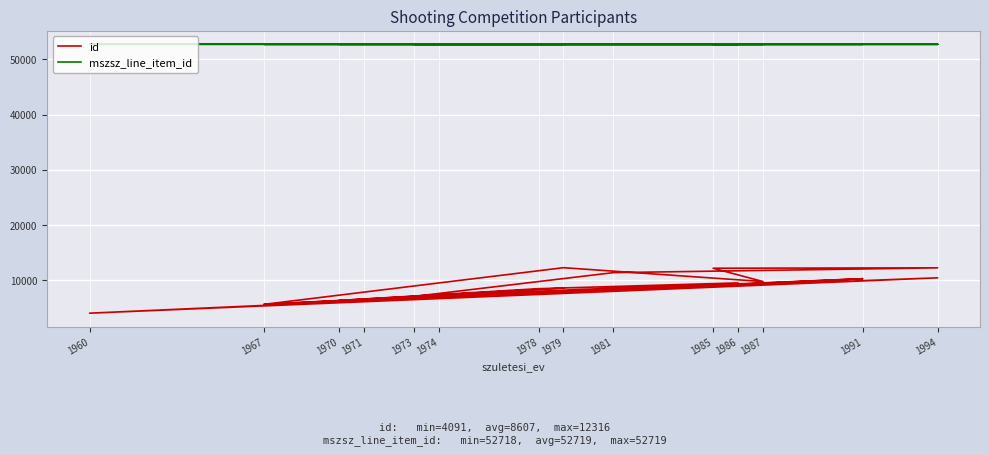

What is the value of the id point at the 7th from the left?

7119